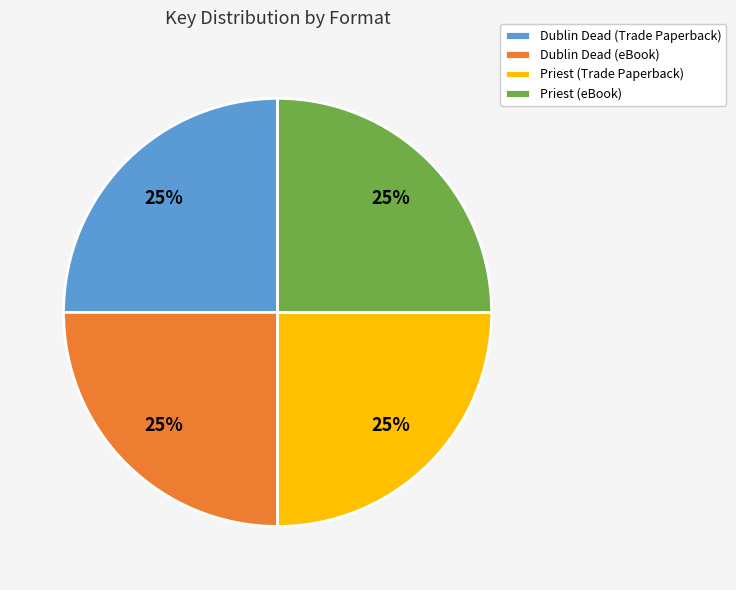

What is the ratio of the value at Priest (Trade Paperback) to the value at Dublin Dead (Trade Paperback)?

1.0